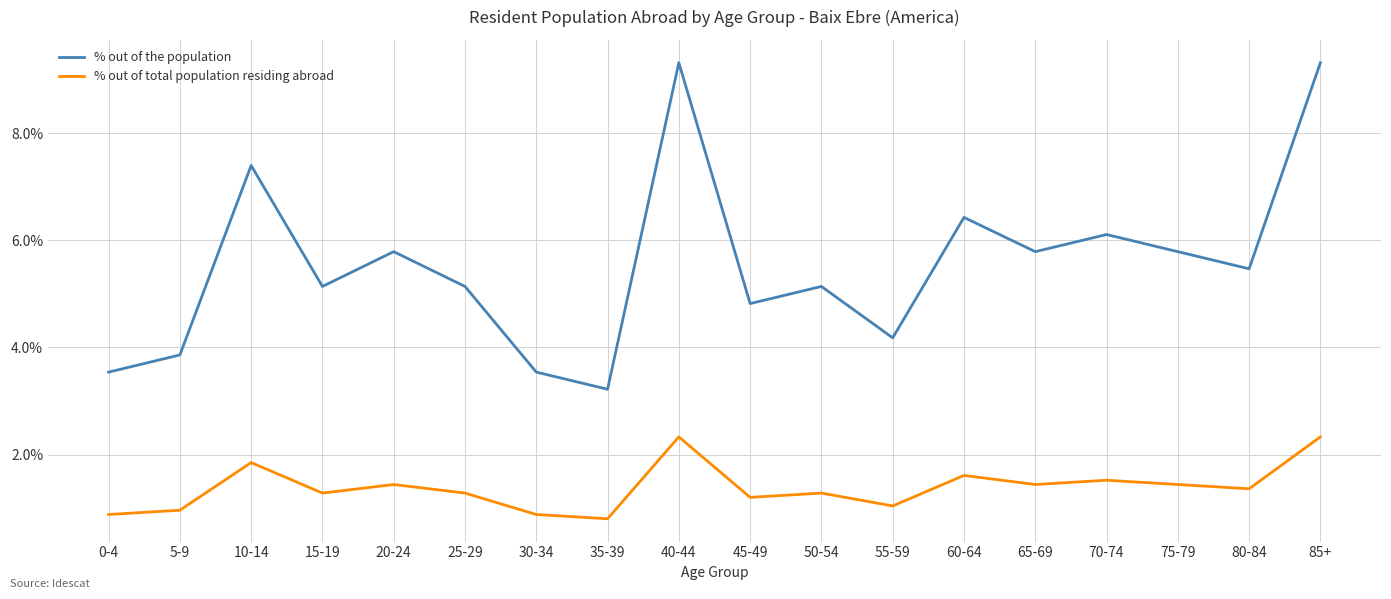

True or false: % out of the population and % out of total population residing abroad cross at least once.

False